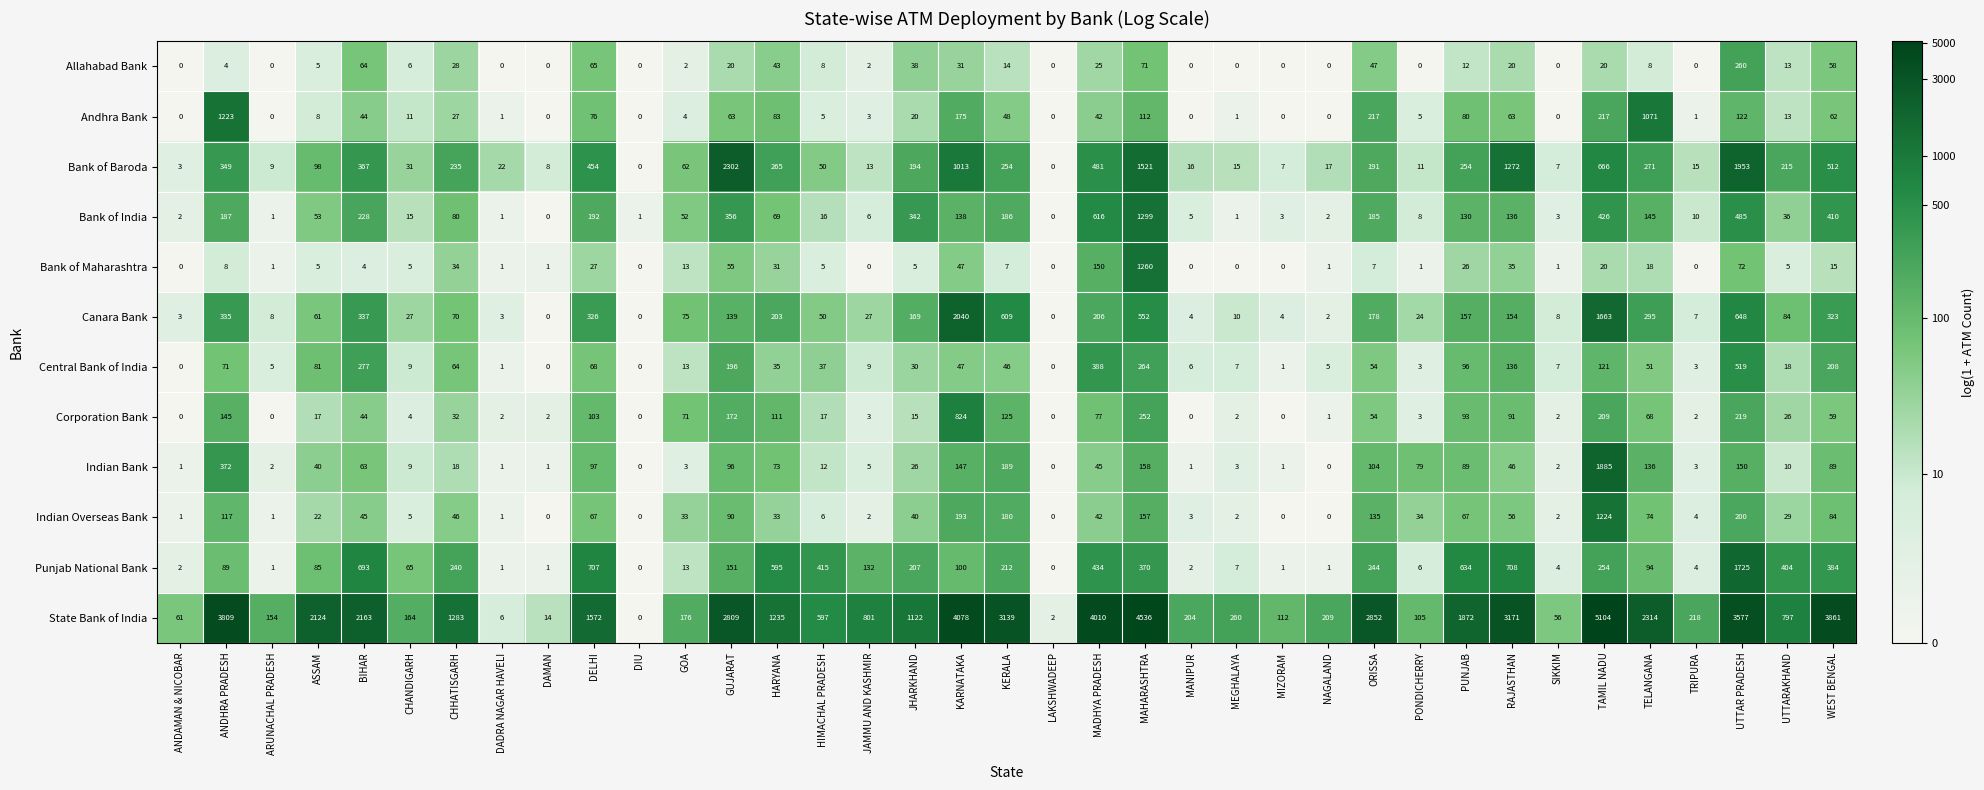

How many values in the Corporation Bank series are below 26?

18